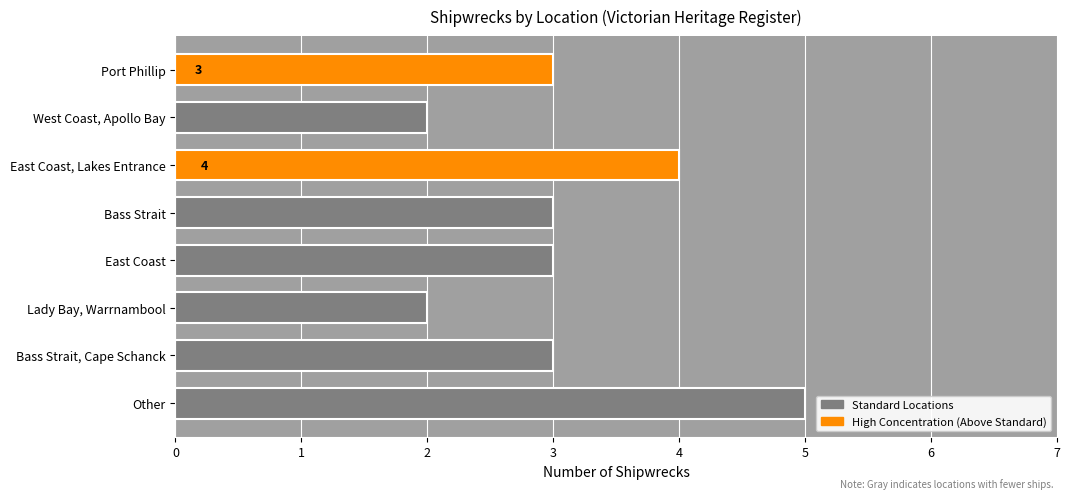

What is the smallest value displayed?

2